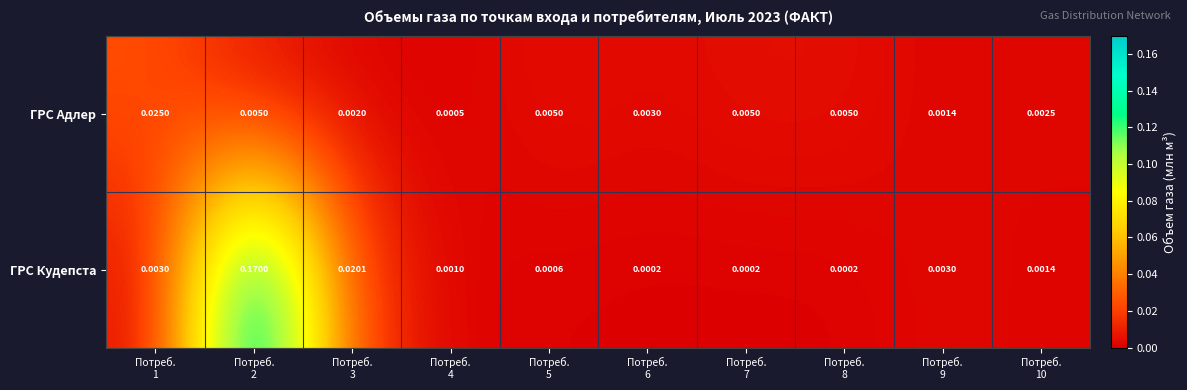

At how many categories does at least one series exceed 0?

10